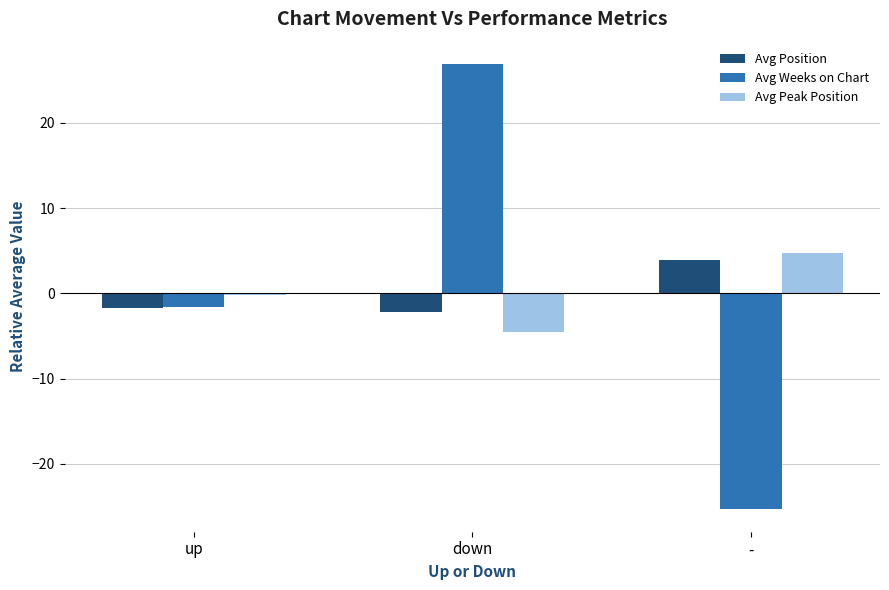

Does the chart contain stacked bars?

No